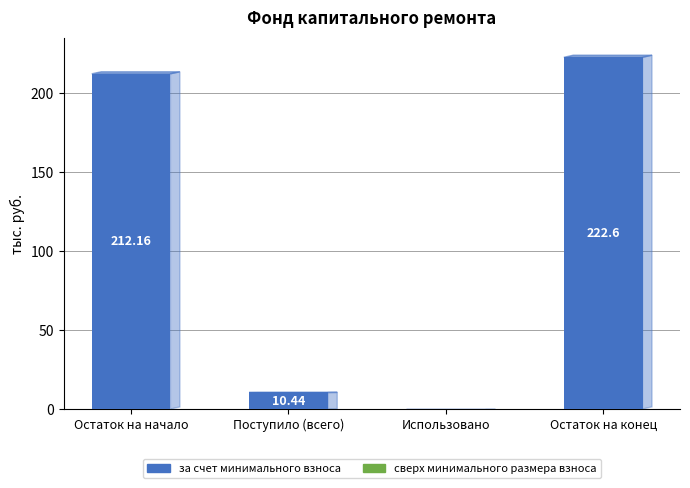

What is the sum of the values at Использовано and Остаток на конец?

222.6